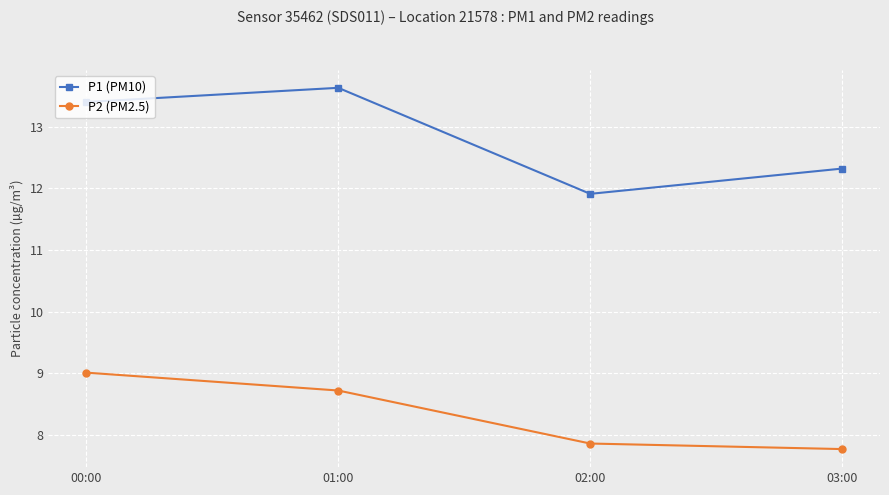

At which category does the chart reach its minimum across all series?

03:00